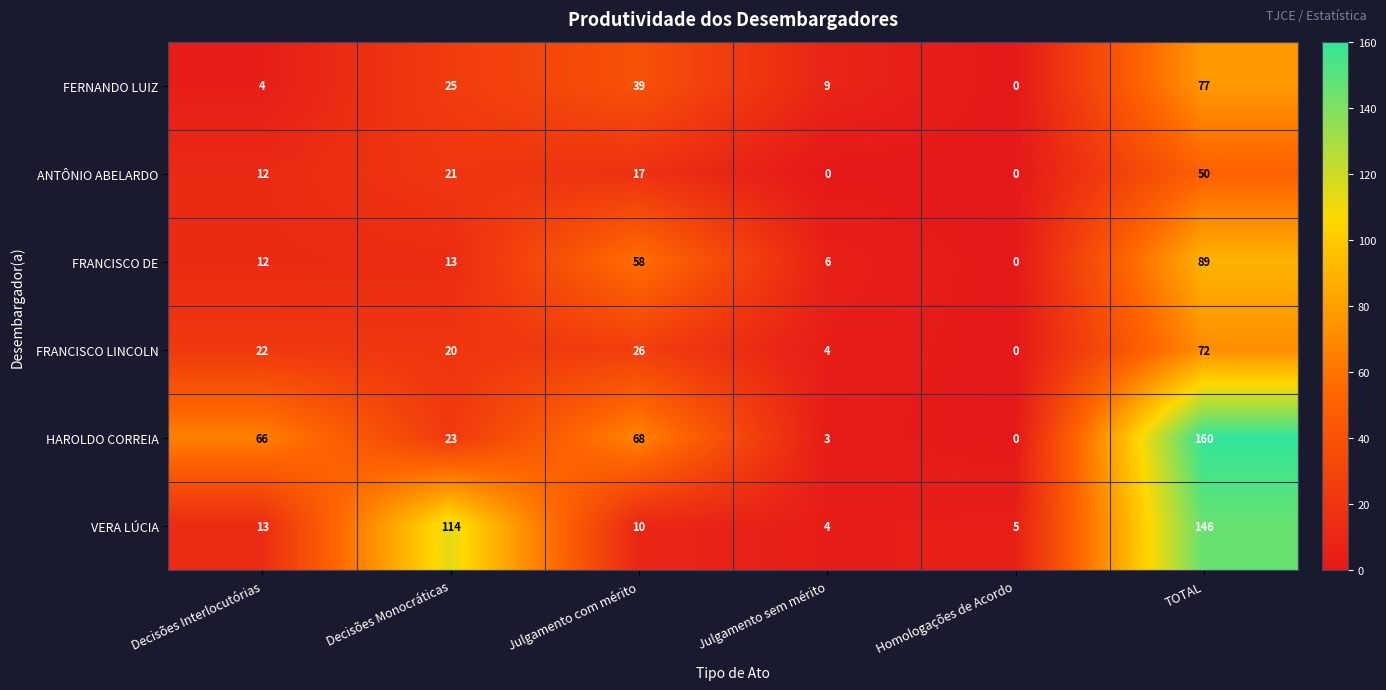

How many series are shown in this chart?

6